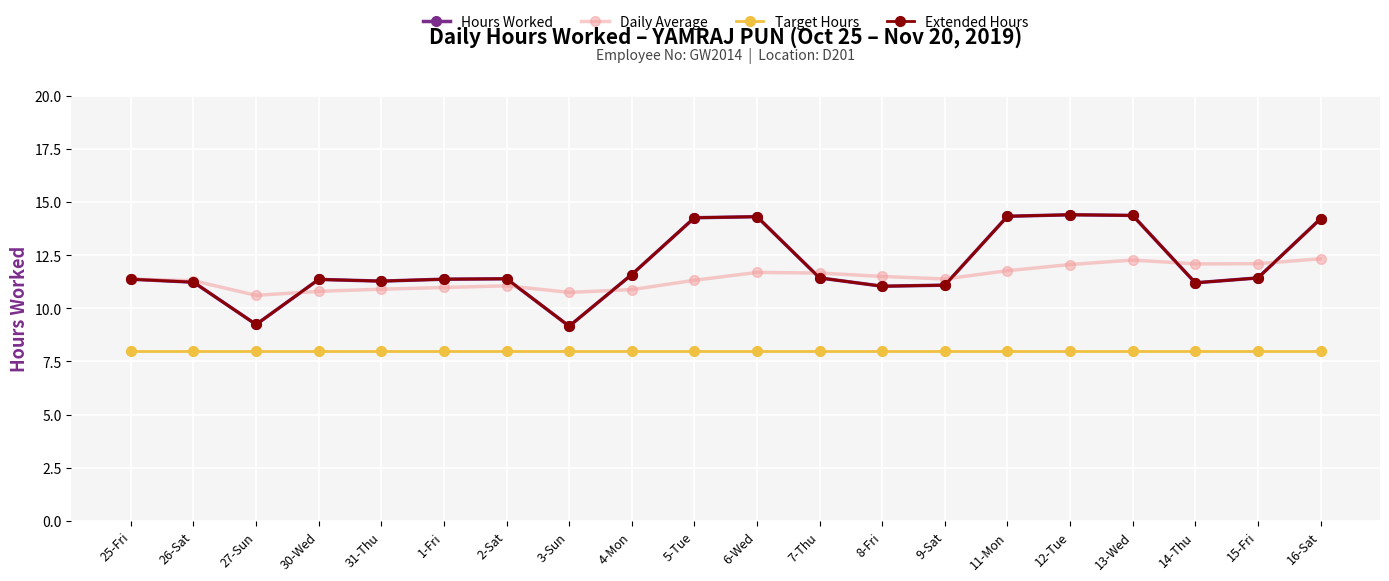

Is the value of Target Hours at 15-Fri greater than the value of Extended Hours at 4-Mon?

No